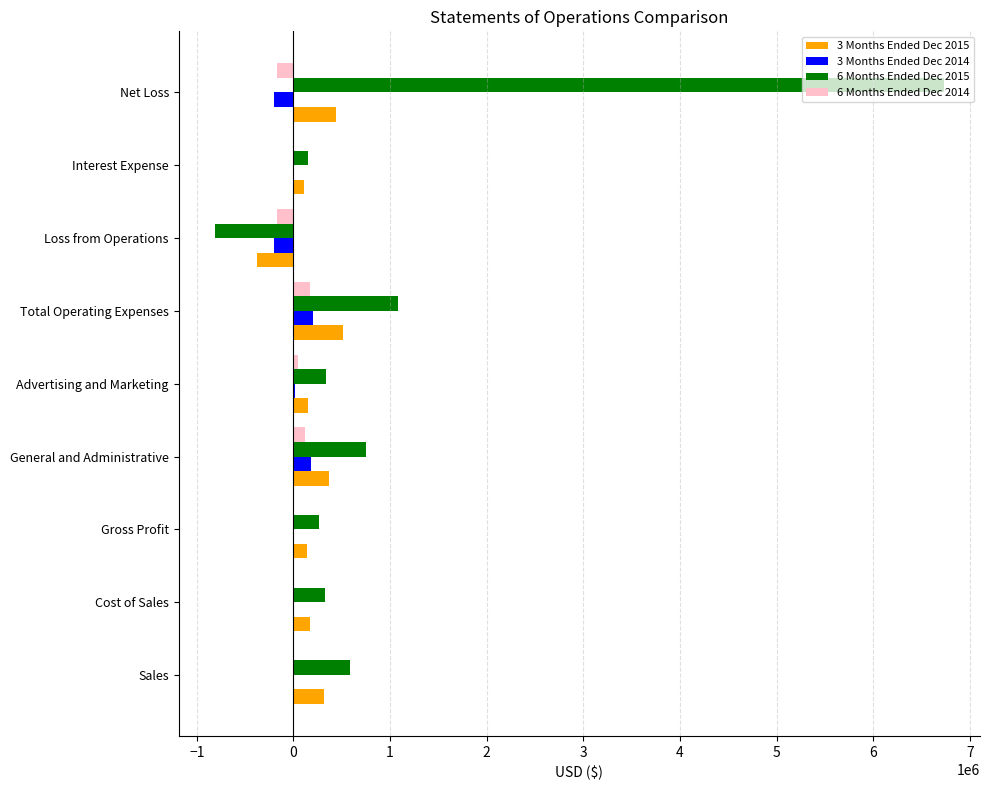

Is it true that 3 Months Ended Dec 2015 equals 772232 at Net Loss?

False